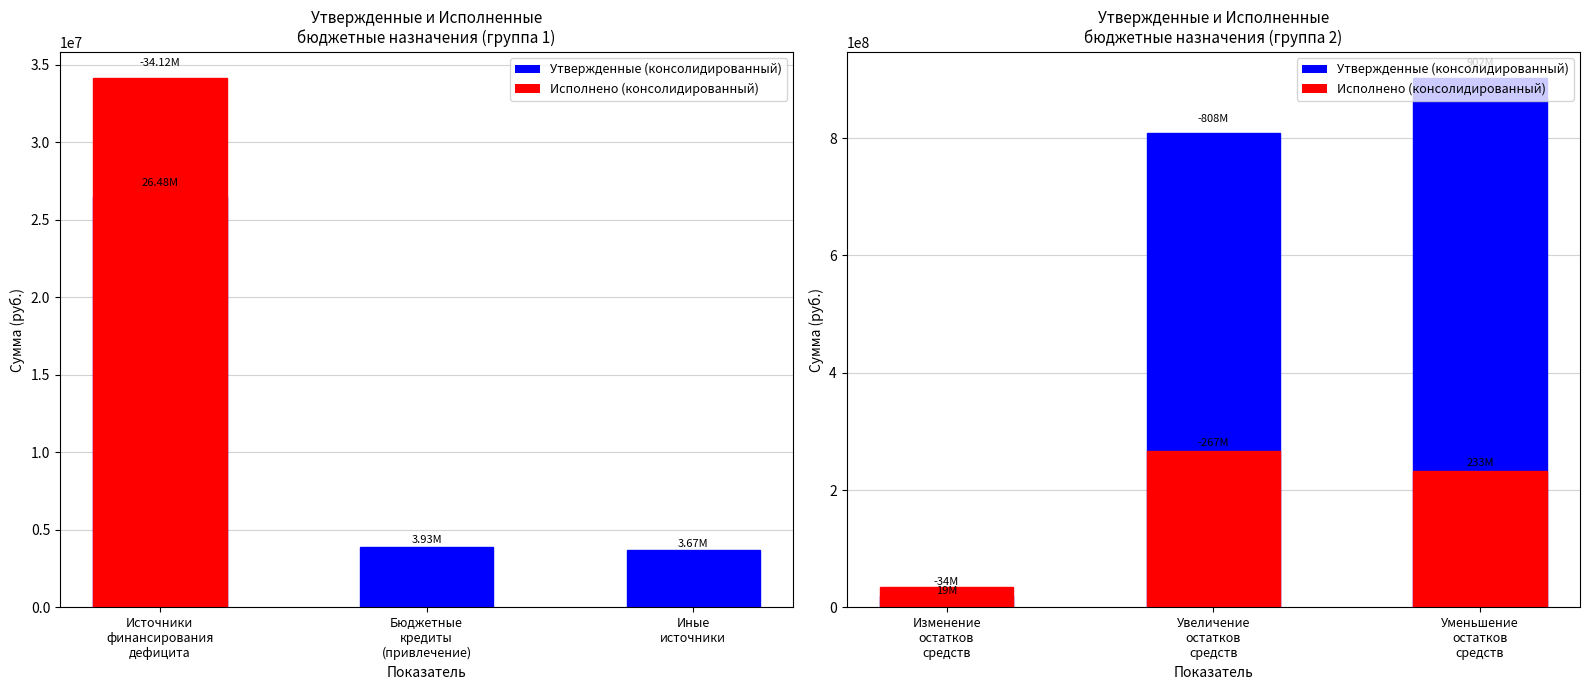

What are all the series names shown in the legend?

Утвержденные (консолидированный), Исполнено (консолидированный)